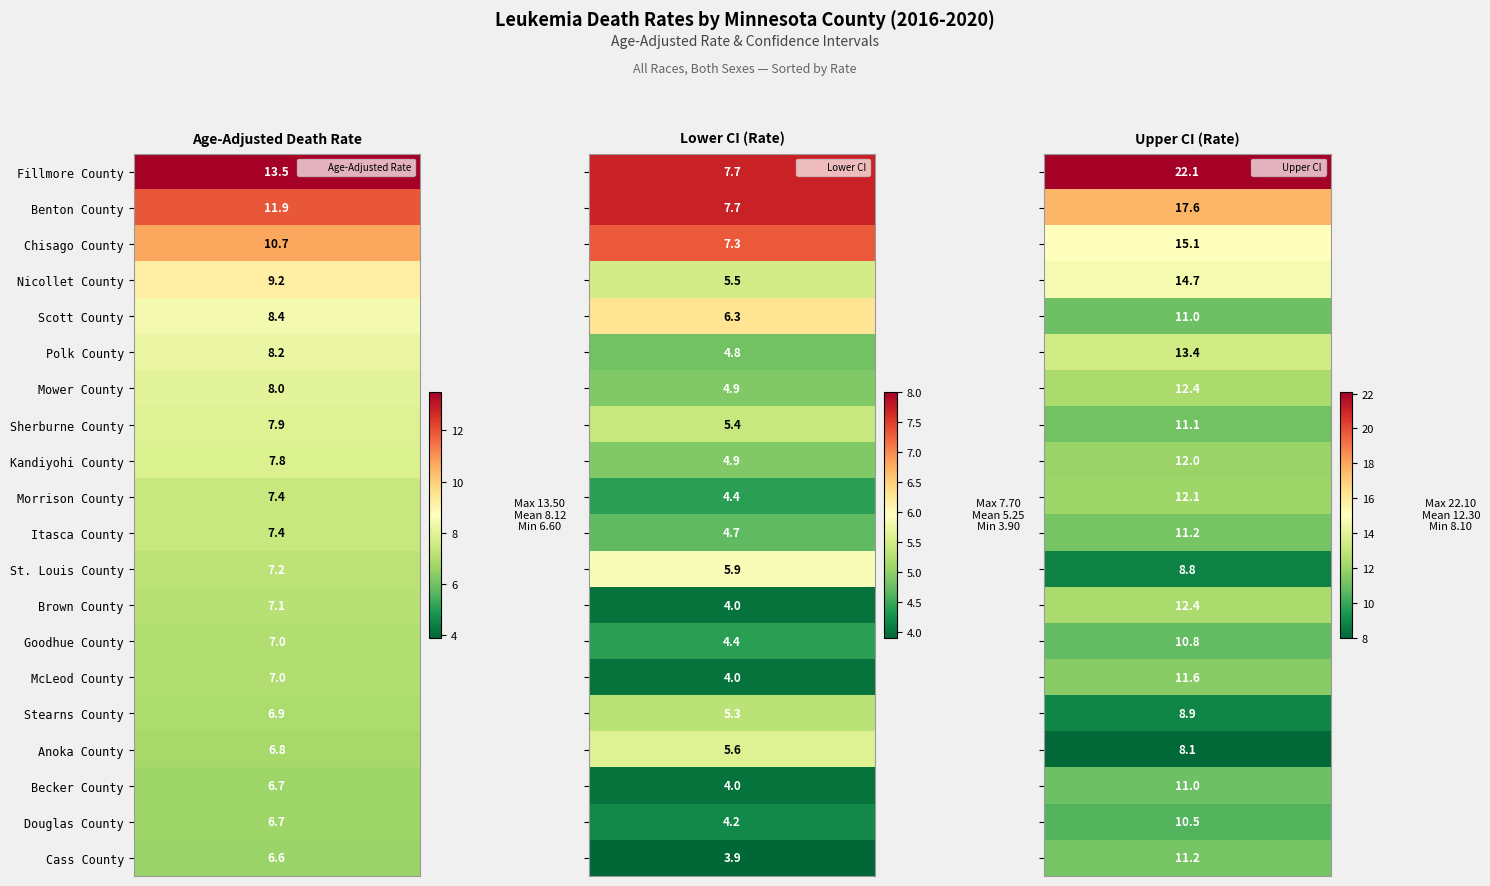

Reading left to right, extract all data points from this chart.

Fillmore County: 0=13.5	1=7.7	2=22.1
Benton County: 0=11.9	1=7.7	2=17.6
Chisago County: 0=10.7	1=7.3	2=15.1
Nicollet County: 0=9.2	1=5.5	2=14.7
Scott County: 0=8.4	1=6.3	2=11.0
Polk County: 0=8.2	1=4.8	2=13.4
Mower County: 0=8.0	1=4.9	2=12.4
Sherburne County: 0=7.9	1=5.4	2=11.1
Kandiyohi County: 0=7.8	1=4.9	2=12.0
Morrison County: 0=7.4	1=4.4	2=12.1
Itasca County: 0=7.4	1=4.7	2=11.2
St. Louis County: 0=7.2	1=5.9	2=8.8
Brown County: 0=7.1	1=4.0	2=12.4
Goodhue County: 0=7.0	1=4.4	2=10.8
McLeod County: 0=7.0	1=4.0	2=11.6
Stearns County: 0=6.9	1=5.3	2=8.9
Anoka County: 0=6.8	1=5.6	2=8.1
Becker County: 0=6.7	1=4.0	2=11.0
Douglas County: 0=6.7	1=4.2	2=10.5
Cass County: 0=6.6	1=3.9	2=11.2